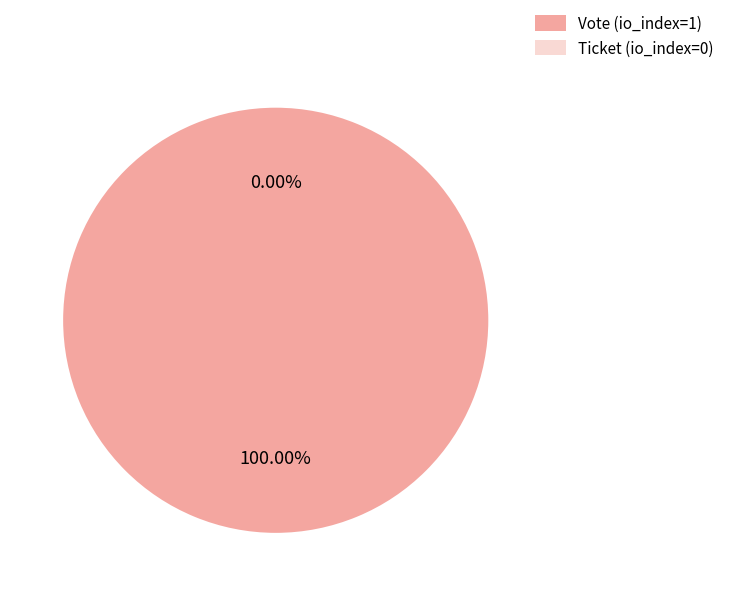

Is the sum of Vote (io_index=1) and Ticket (io_index=0) greater than half?

Yes